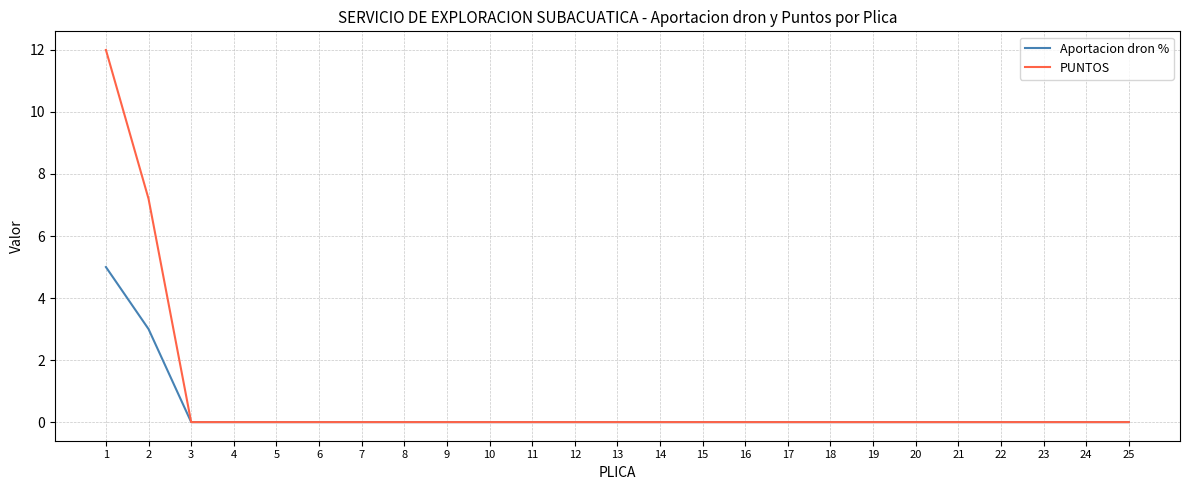

List the series in order of their peak value, lowest first.

Aportacion dron %, PUNTOS